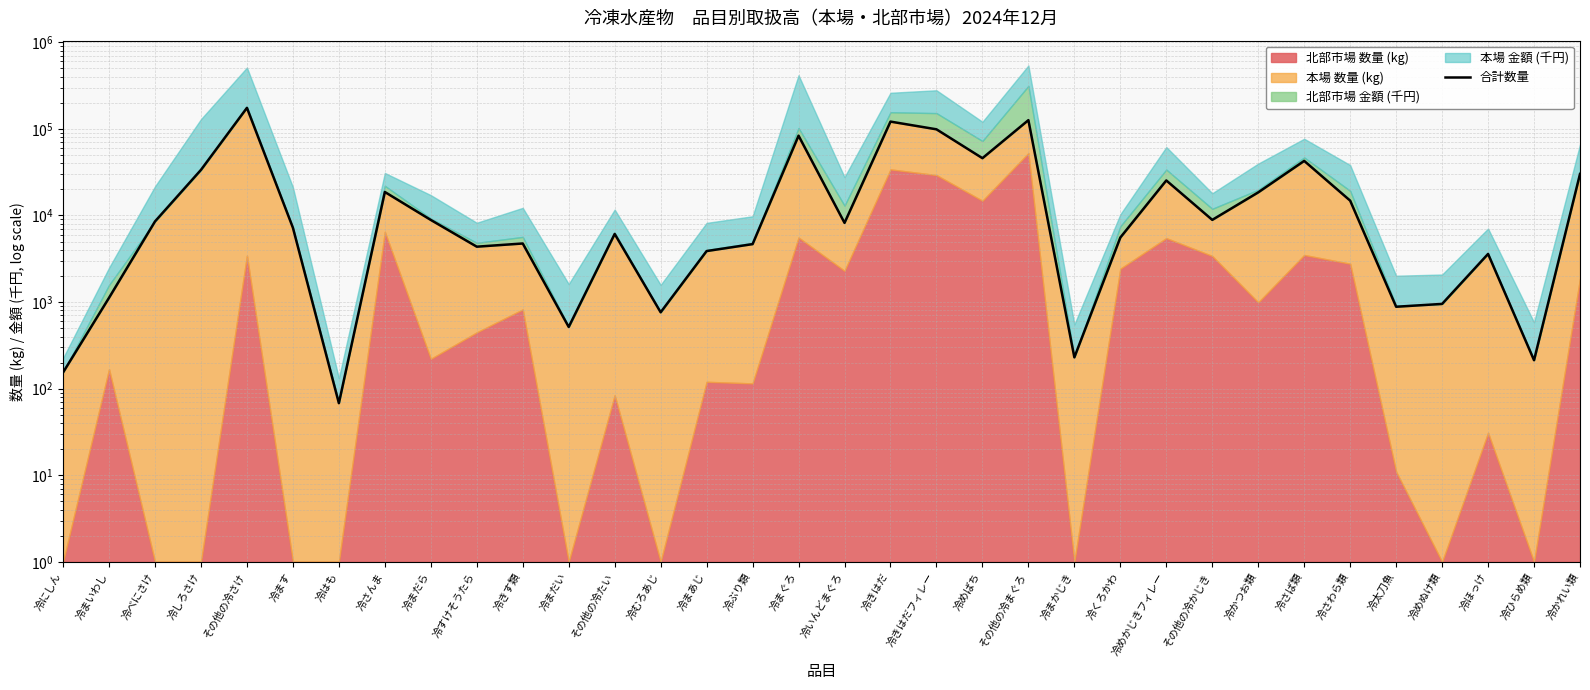

At which label is the value closest to 87502?

冷まぐろ